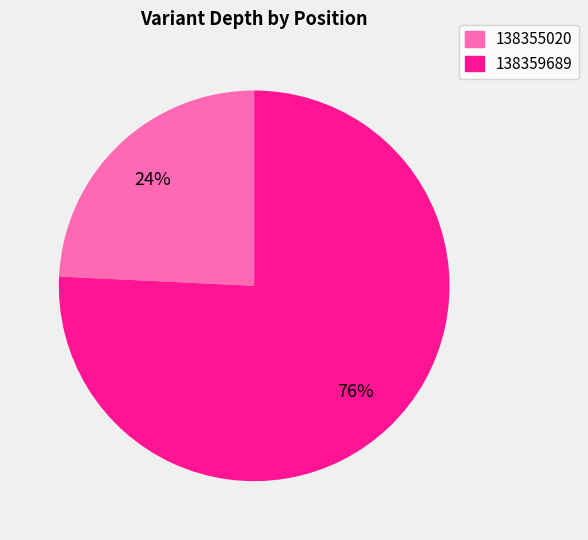

Rank the categories by value from highest to lowest.

138359689, 138355020